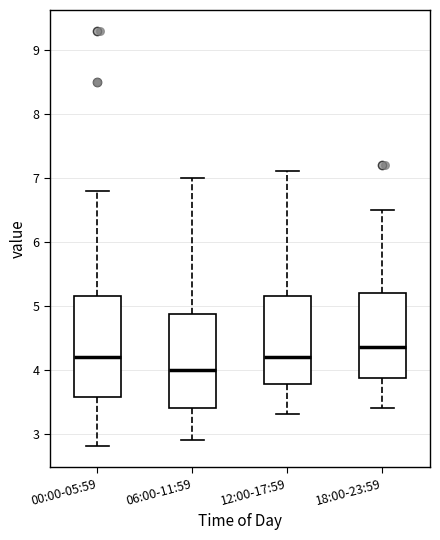

Which box is the tallest, from its lower edge to its upper edge?

00:00-05:59